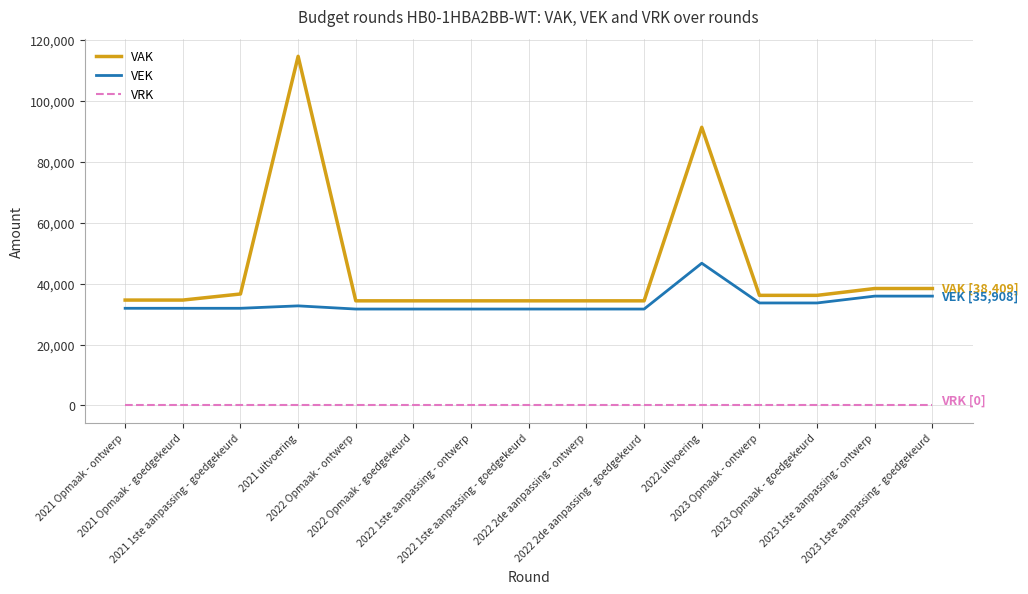

True or false: VEK and VRK intersect in this chart.

False